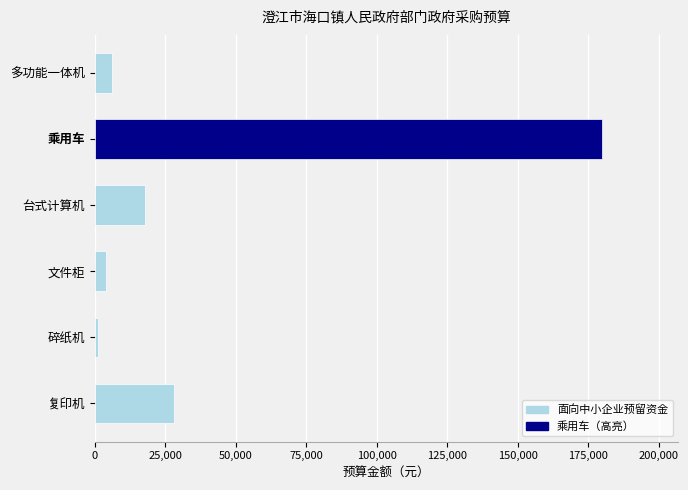

Does the chart contain any negative values?

No